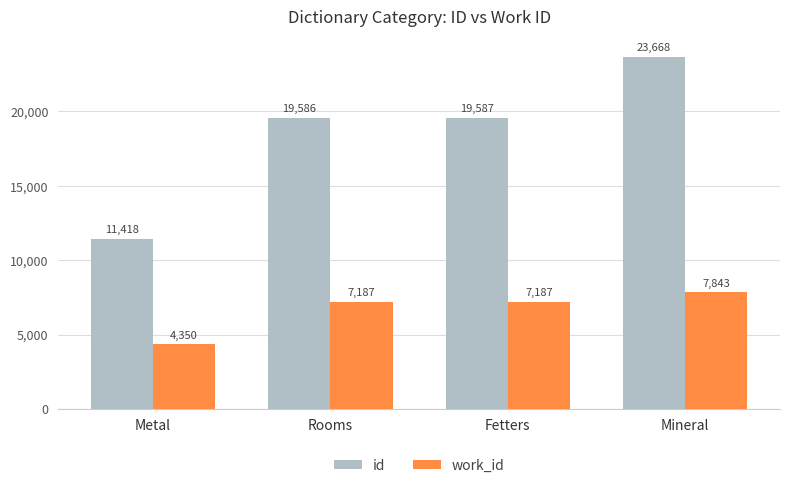

Rank the series by their average value, from highest to lowest.

id, work_id